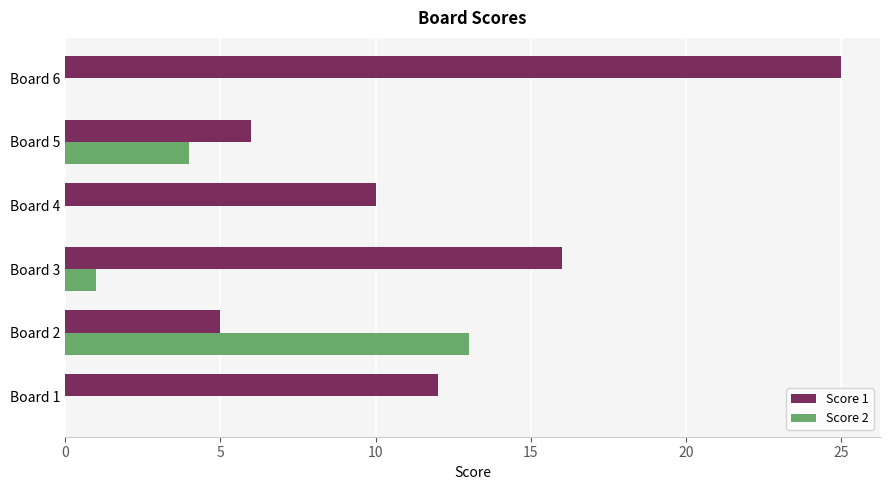

True or false: Score 2 has a value of 0 at Board 4.

True